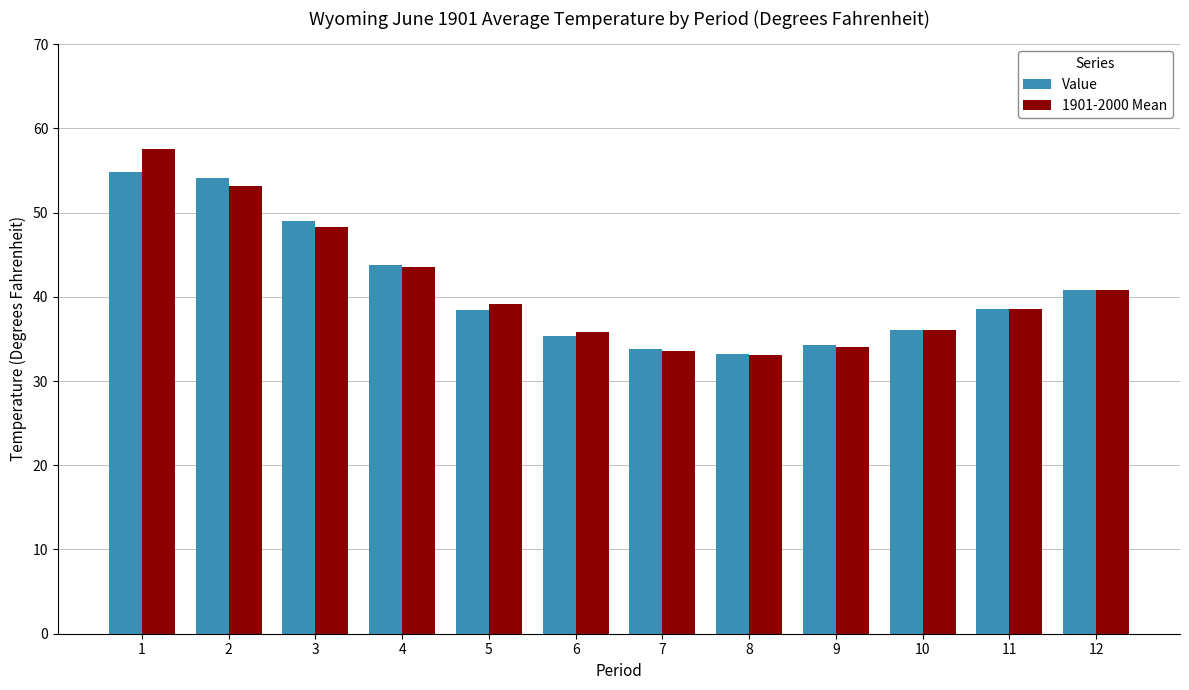

What is the average value of the Value series?

41.0